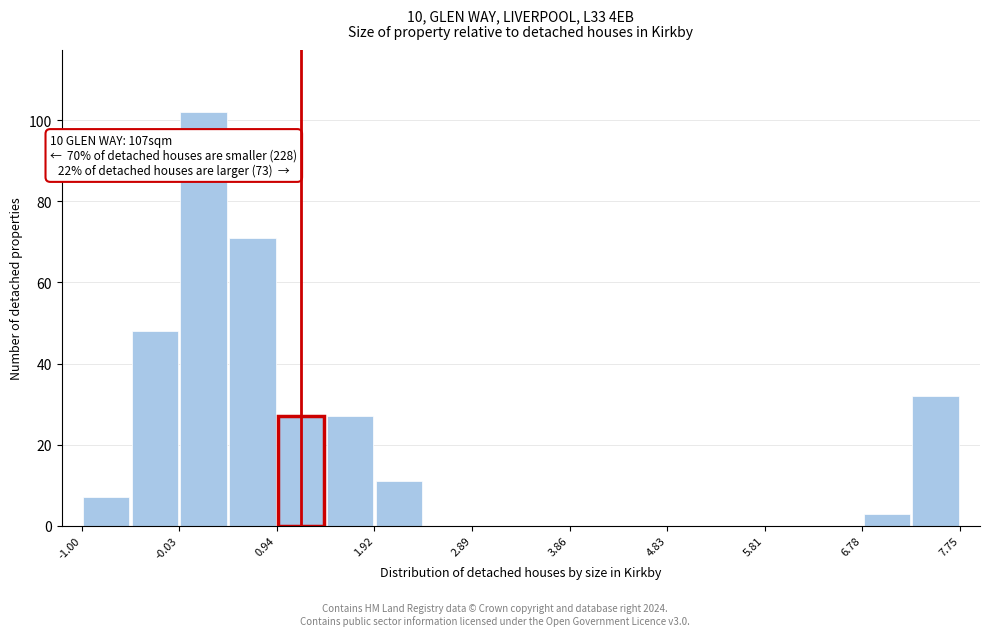

Which range on the x-axis has the tallest bar?

0.0 to 0.5